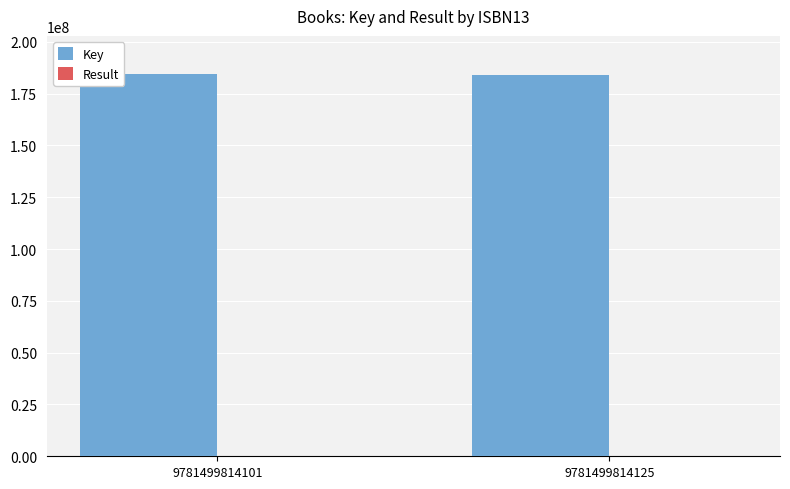

Are the bars horizontal?

No